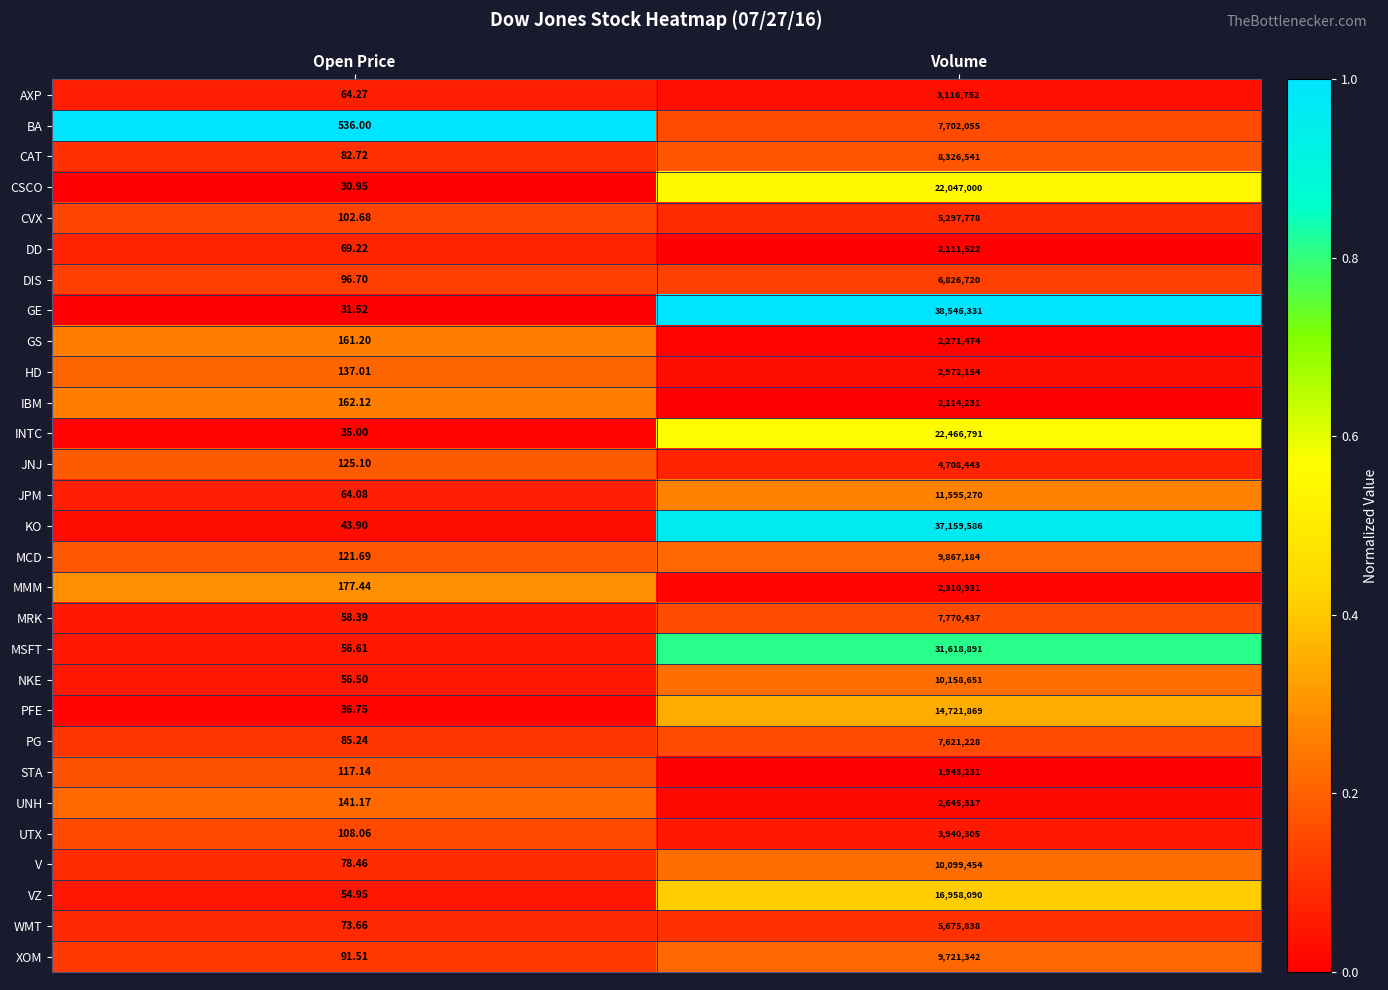

Is the value of STA at Open Price greater than the value of KO at Volume?

No